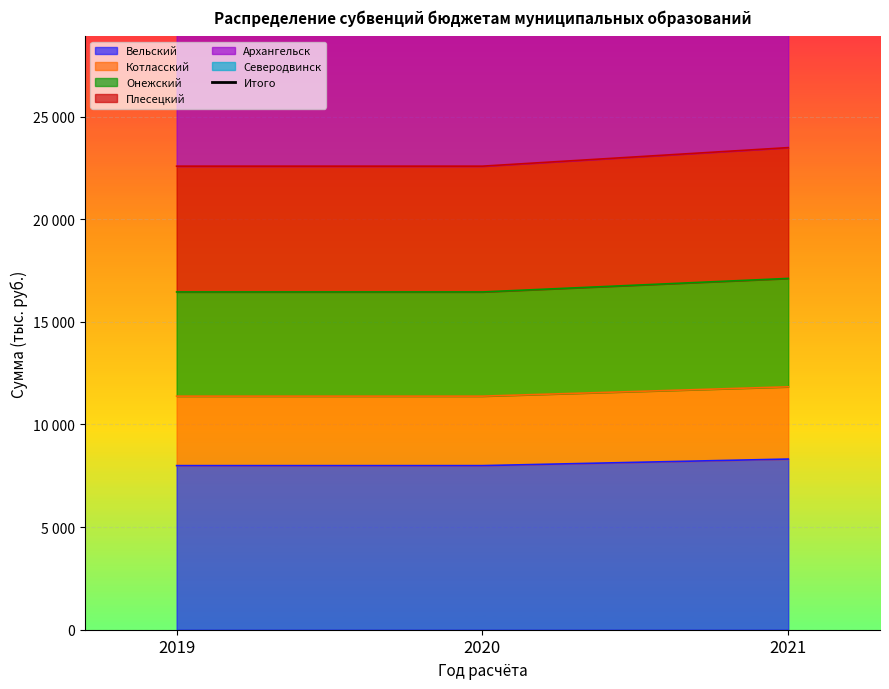

Is it true that the value at 2019 is 59343.4?

True